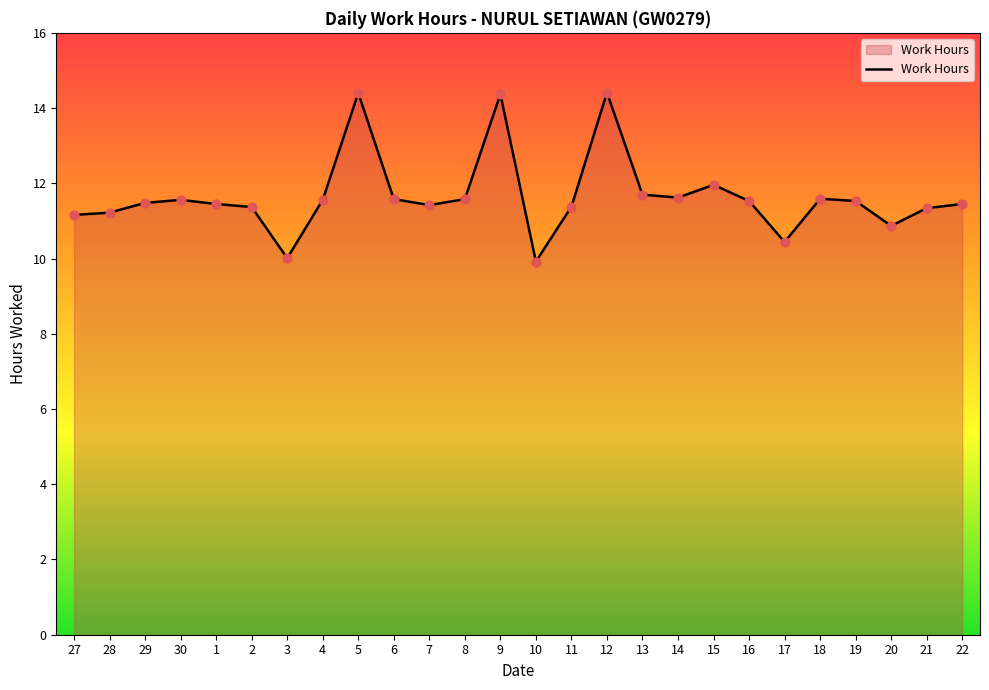

What is the change in value from 3 to 19?

+1.5